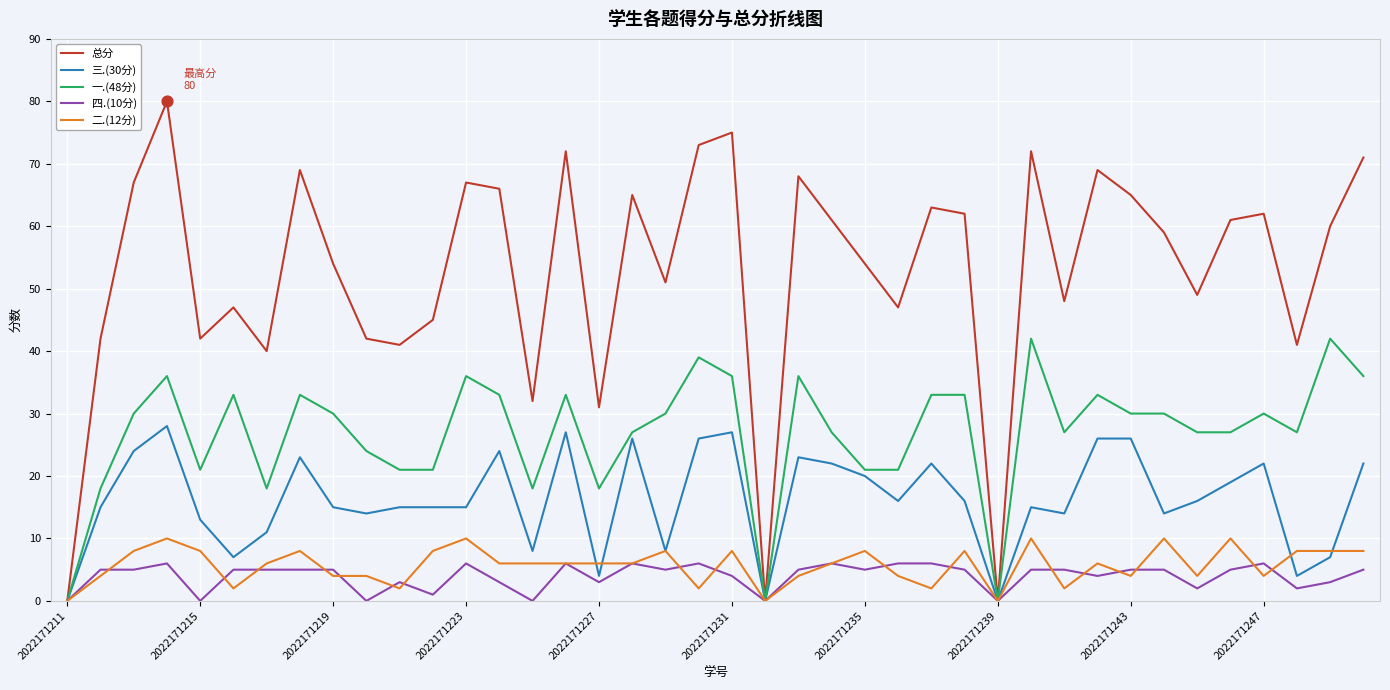

Which series has the largest total across all categories?

总分